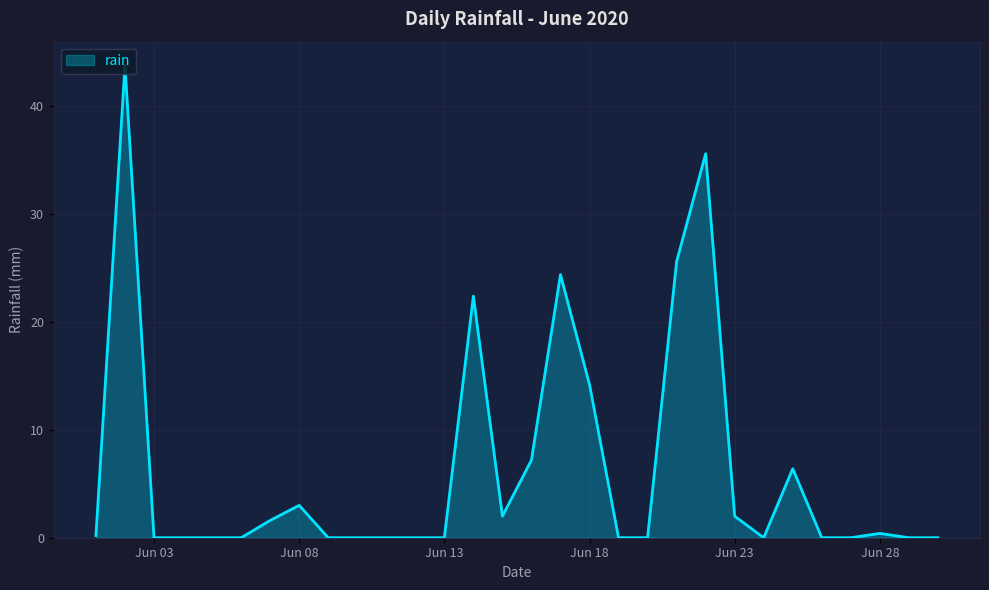

What is the greatest value displayed?

43.8